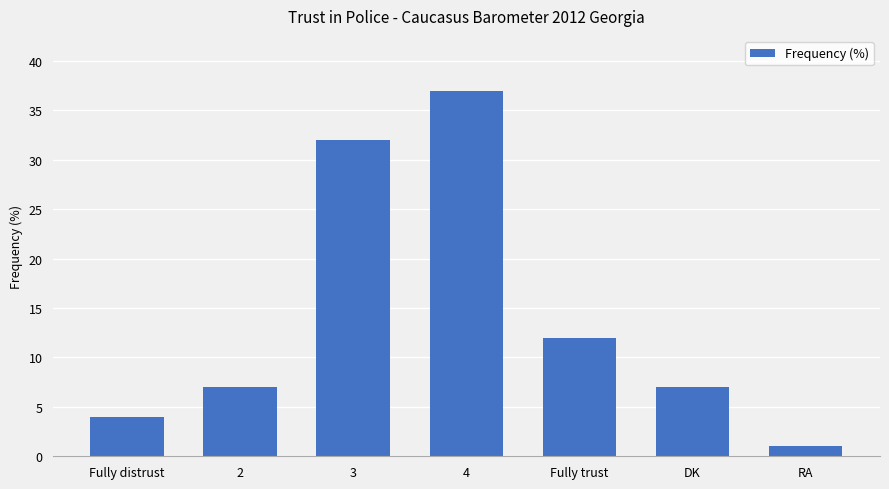

How many categories are shown in the chart?

7